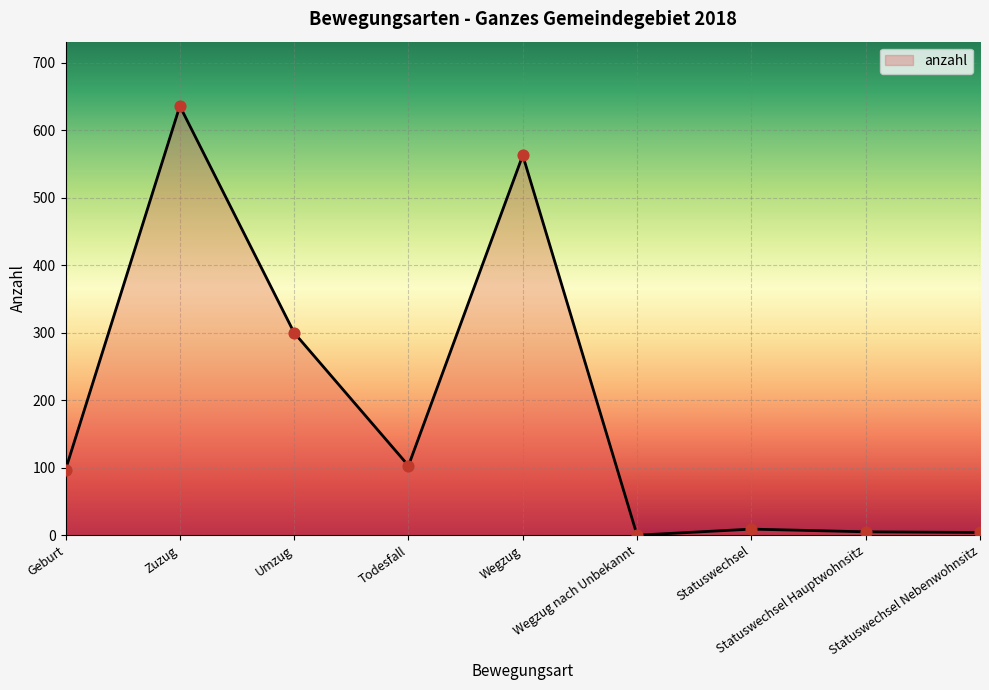

What is the change in value from Geburt to Statuswechsel Nebenwohnsitz?

-93